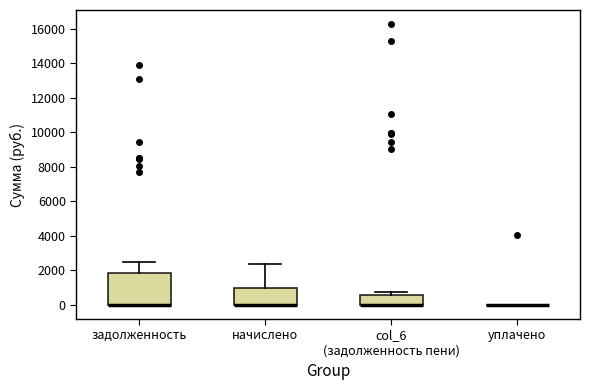

Reading left to right, read every box against the y-axis: the position of its median line, the range the box covers, and the ends of its whiskers. The values are not printed on the chart, so give them approximately, as read against the axis.

задолженность: median 0 (drawn on the box's lower edge), box 0 to 1800, whiskers 0 to 2600
начислено: median 0 (drawn on the box's lower edge), box 0 to 1000, whiskers 0 to 2400
col_6 (задолженность пени): median 0 (drawn on the box's lower edge), box 0 to 600, whiskers 0 to 800
уплачено: box collapsed to a line at 0, whiskers 0 to 0